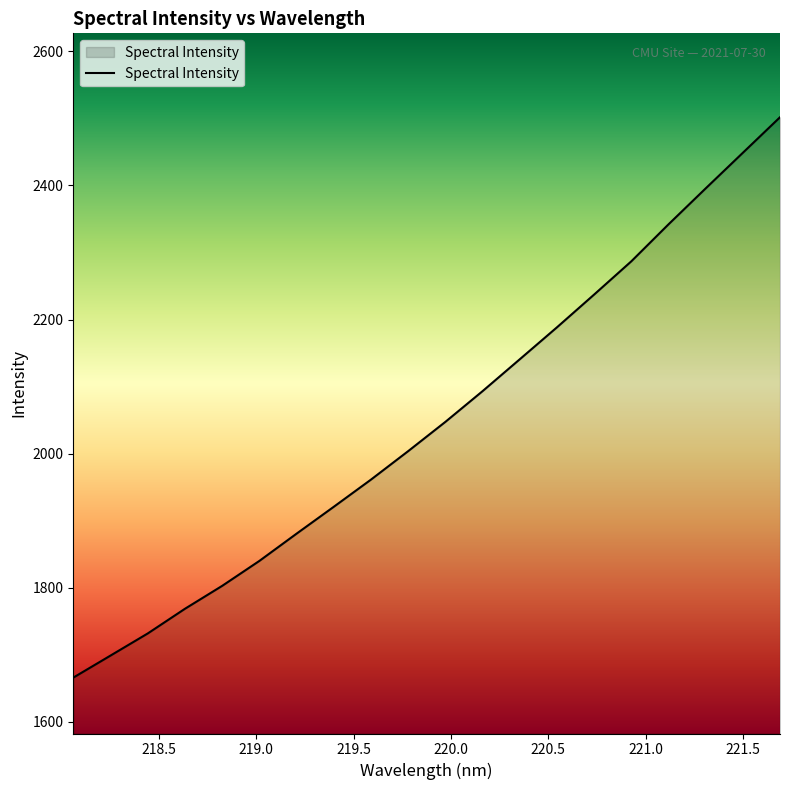

What is the maximum value shown in the chart?

2501.7